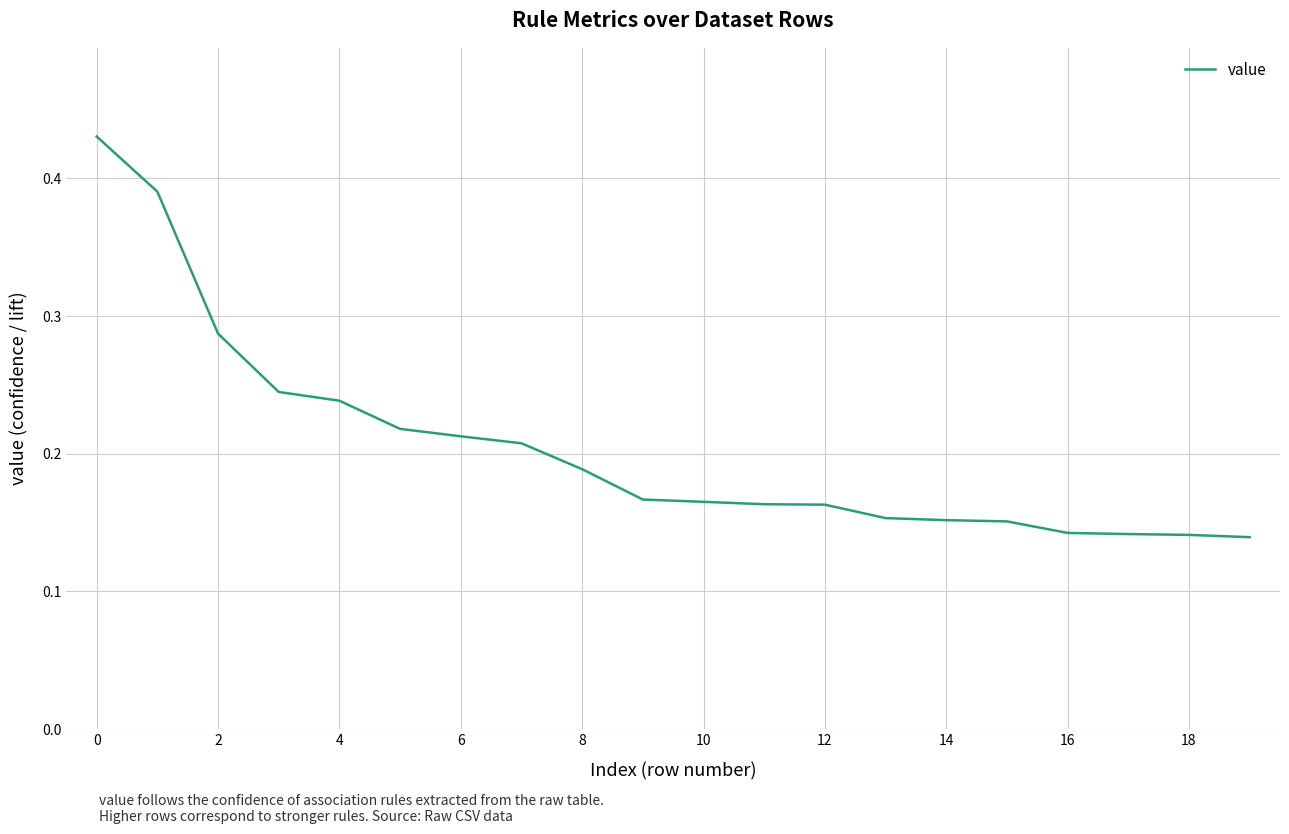

Count the number of data series in this chart.

1